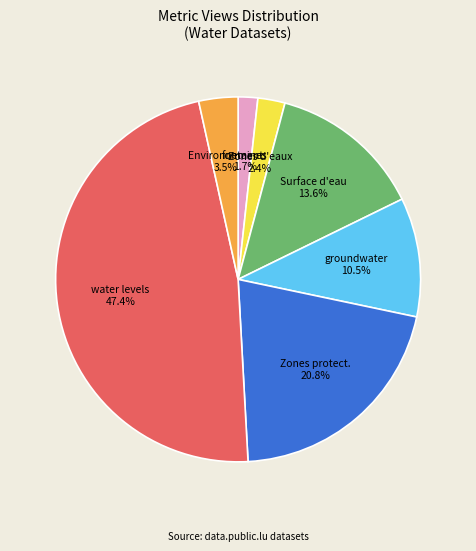

Does groundwater account for over 50% of the chart?

No